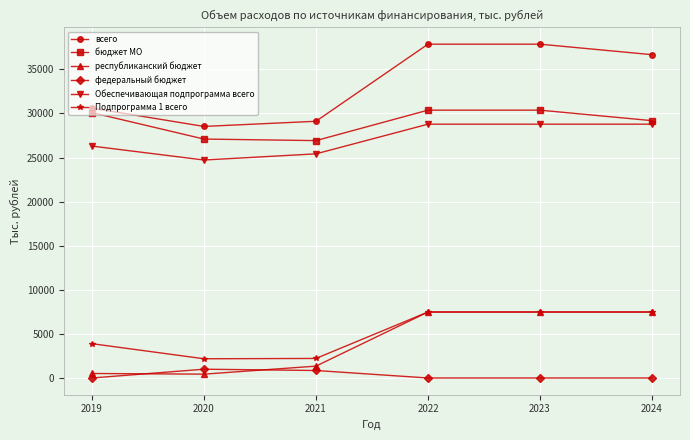

True or false: Подпрограмма 1 всего and Обеспечивающая подпрограмма всего cross at least once.

False